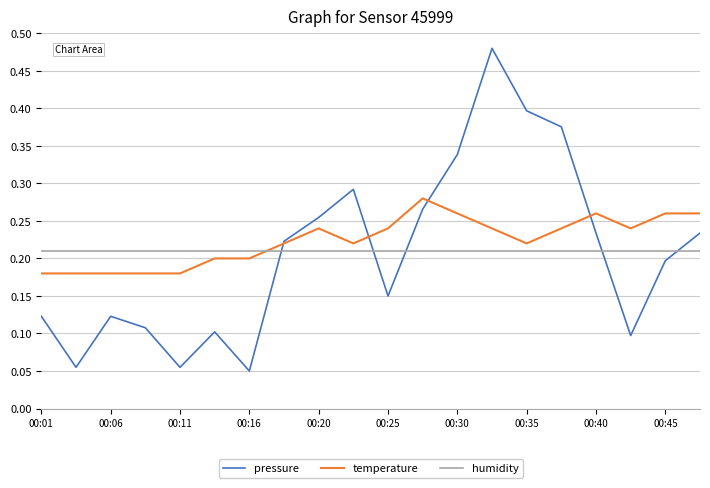

Which series has the widest spread of values?

pressure